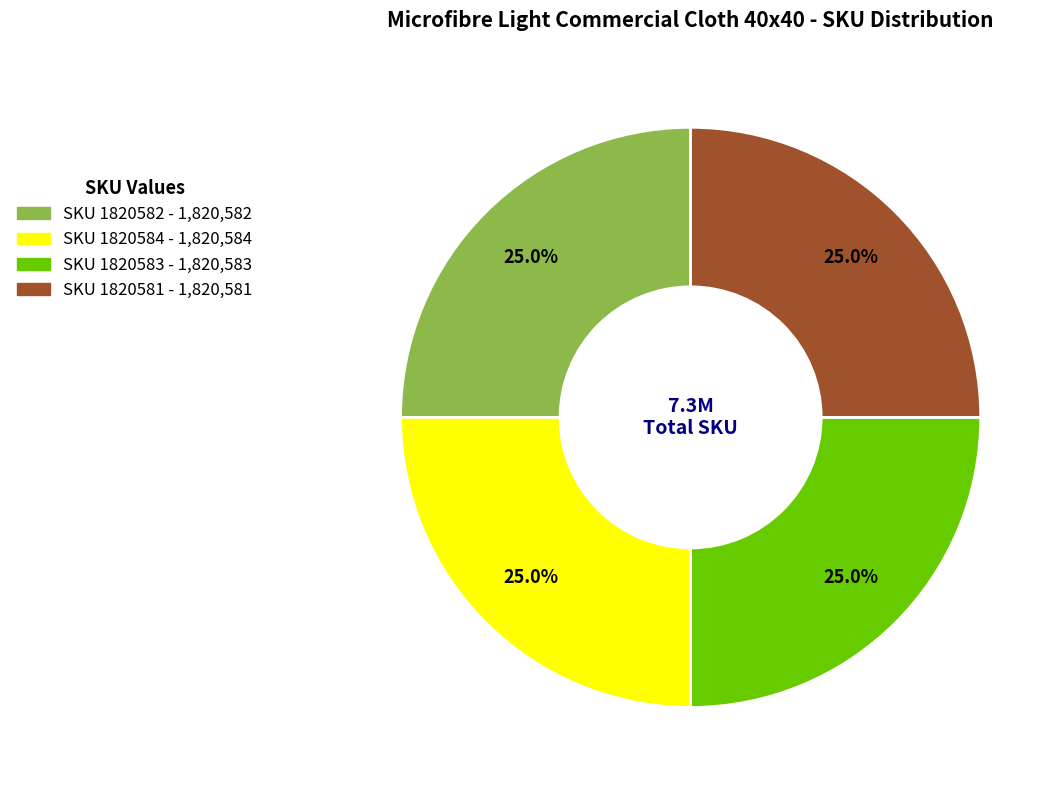

To the nearest percent, what percentage of the pie is SKU 1820584?

25%